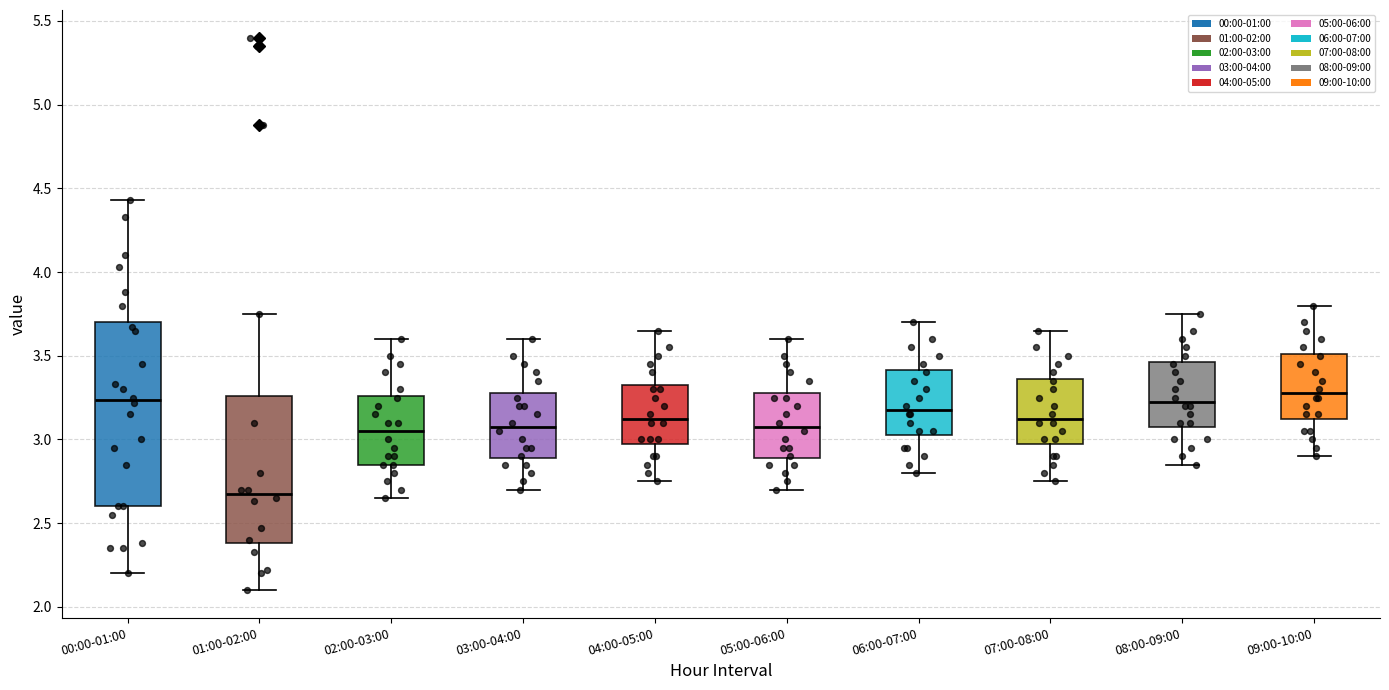

Reading left to right, read every box against the y-axis: the position of its median line, the range the box covers, and the ends of its whiskers. The values are not printed on the chart, so give them approximately, as read against the axis.

00:00-01:00: median 3.25, box 2.60 to 3.70, whiskers 2.20 to 4.45
01:00-02:00: median 2.70, box 2.40 to 3.25, whiskers 2.10 to 3.75
02:00-03:00: median 3.05, box 2.85 to 3.25, whiskers 2.65 to 3.60
03:00-04:00: median 3.10, box 2.90 to 3.30, whiskers 2.70 to 3.60
04:00-05:00: median 3.15, box 3.00 to 3.35, whiskers 2.75 to 3.65
05:00-06:00: median 3.10, box 2.90 to 3.30, whiskers 2.70 to 3.60
06:00-07:00: median 3.20, box 3.05 to 3.40, whiskers 2.80 to 3.70
07:00-08:00: median 3.15, box 3.00 to 3.35, whiskers 2.75 to 3.65
08:00-09:00: median 3.25, box 3.10 to 3.45, whiskers 2.85 to 3.75
09:00-10:00: median 3.30, box 3.15 to 3.50, whiskers 2.90 to 3.80